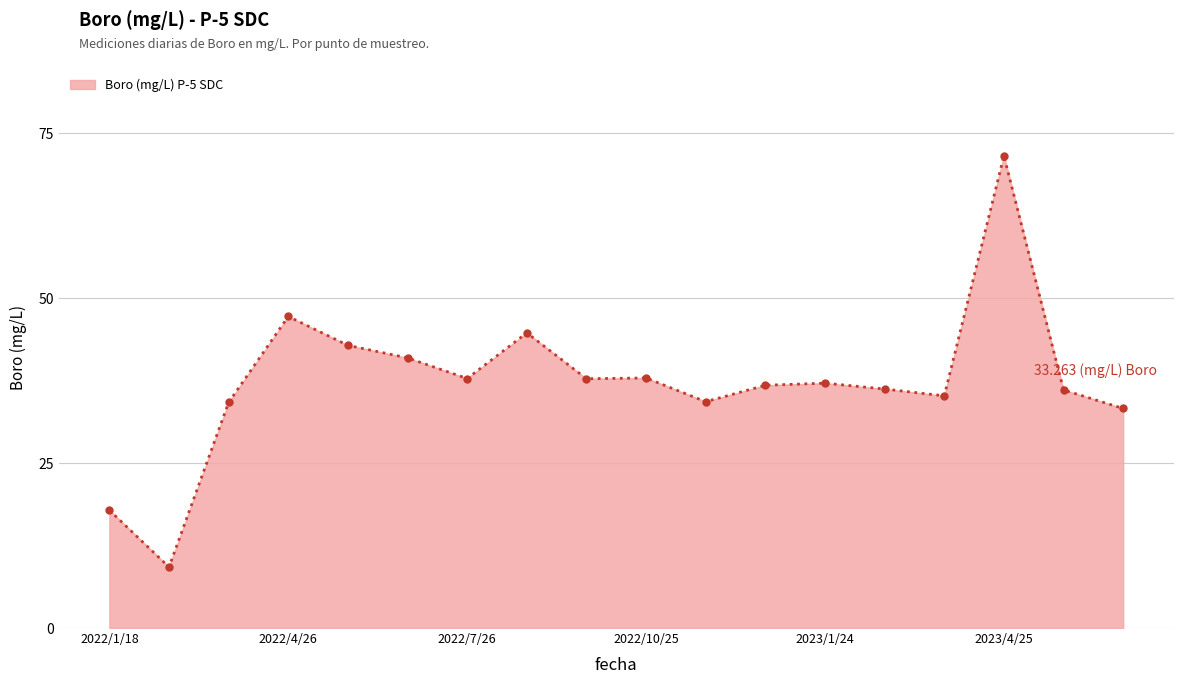

What is the difference between the maximum and minimum values?

62.3